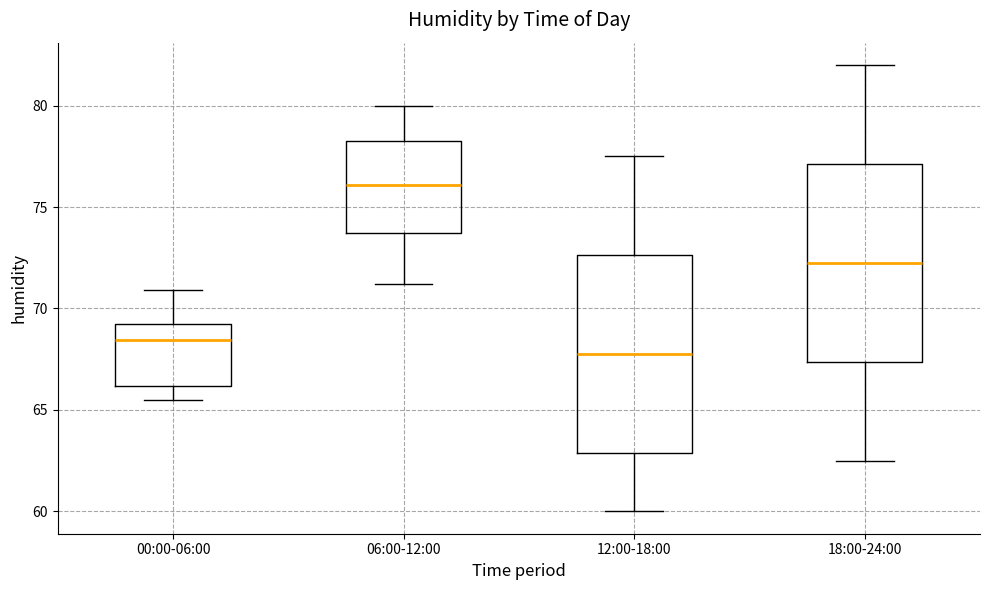

Reading left to right, transcribe this box plot: for each box, give where its median line is, the range the box spans, and where its two whiskers end, as read against the y-axis. The values are not printed on the chart, so give them approximately, as read against the axis.

00:00-06:00: median 68.5, box 66.0 to 69.0, whiskers 65.5 to 71.0
06:00-12:00: median 76.0, box 73.5 to 78.5, whiskers 71.0 to 80.0
12:00-18:00: median 68.0, box 63.0 to 72.5, whiskers 60.0 to 77.5
18:00-24:00: median 72.5, box 67.5 to 77.0, whiskers 62.5 to 82.0